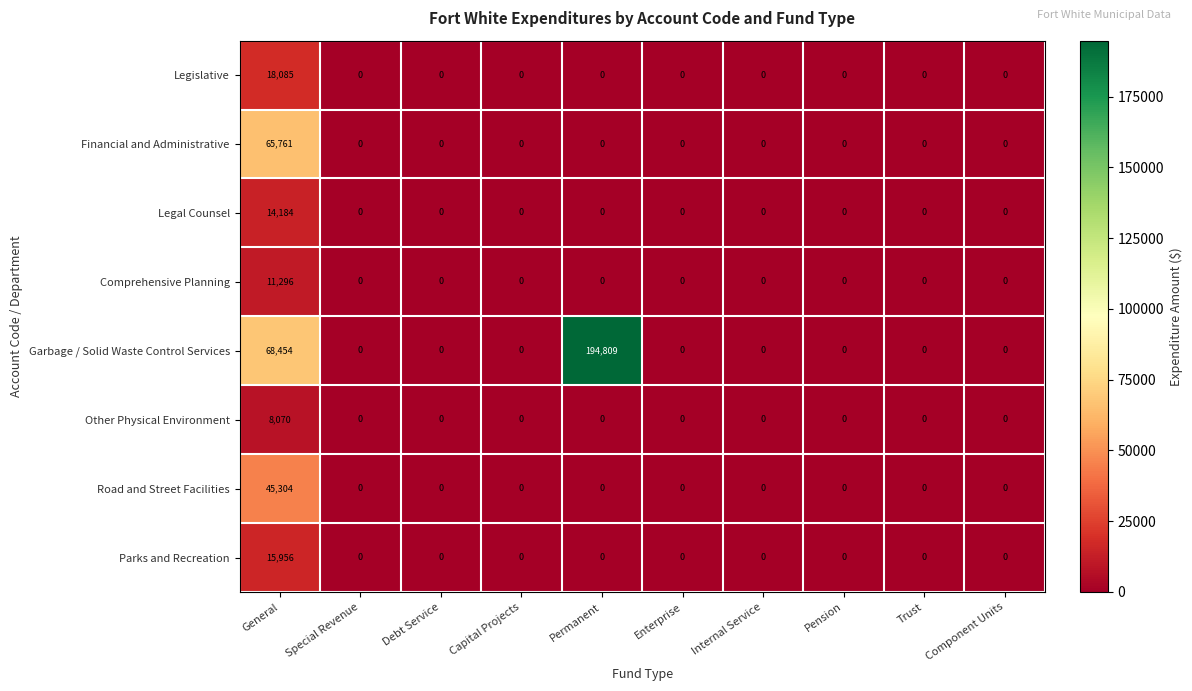

Is it true that Financial and Administrative equals -24841 at Capital Projects?

False